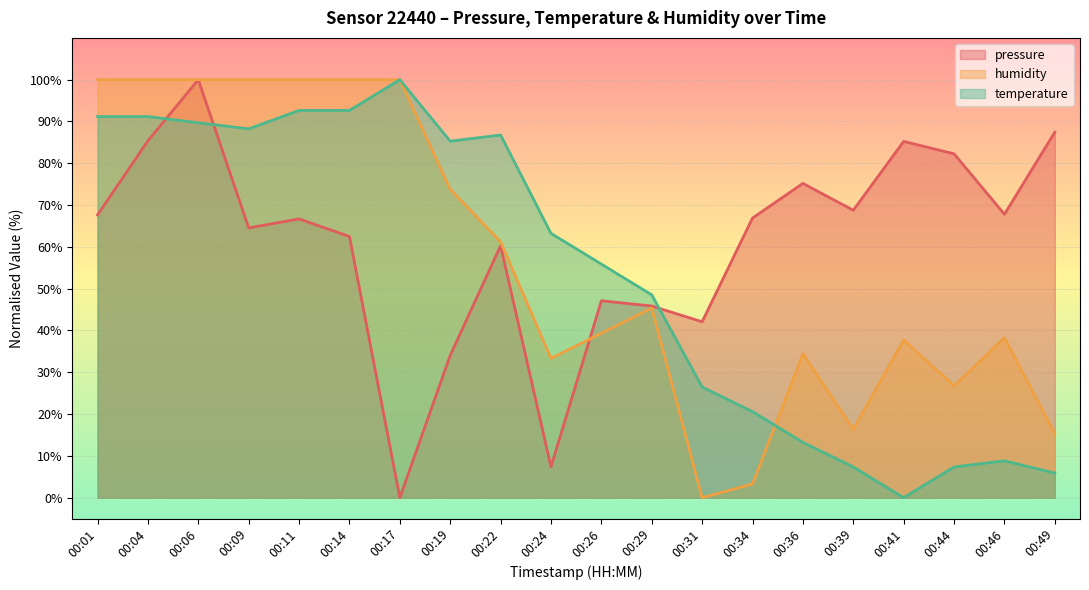

True or false: pressure and humidity intersect in this chart.

True